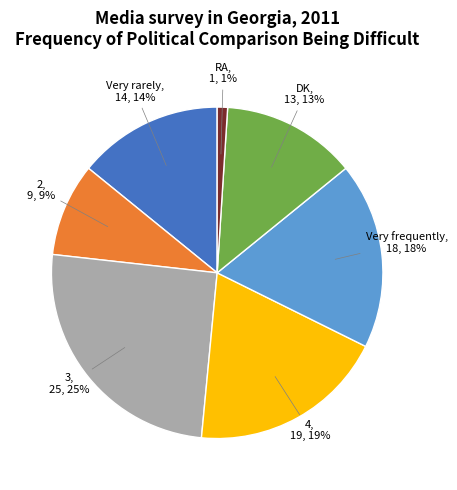

How many segments does this pie chart have?

7